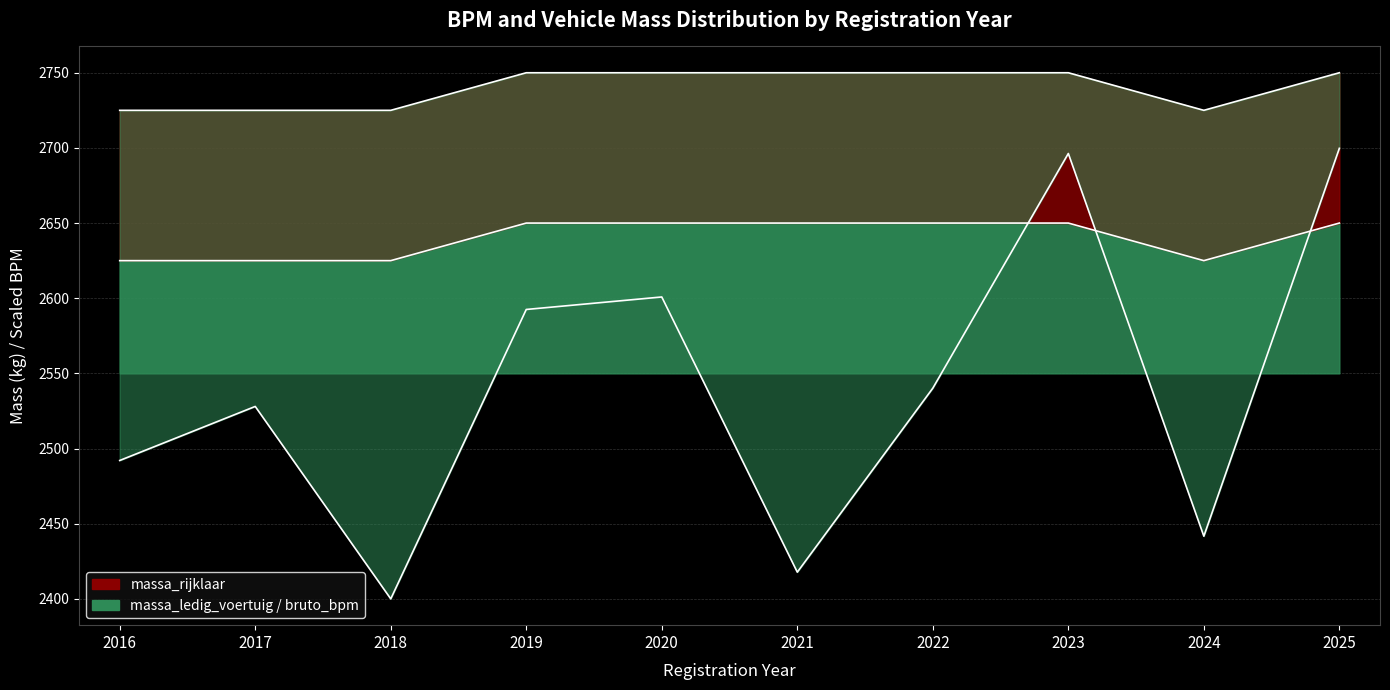

The massa_rijklaar series shows 2750 at 2025. True or false?

True